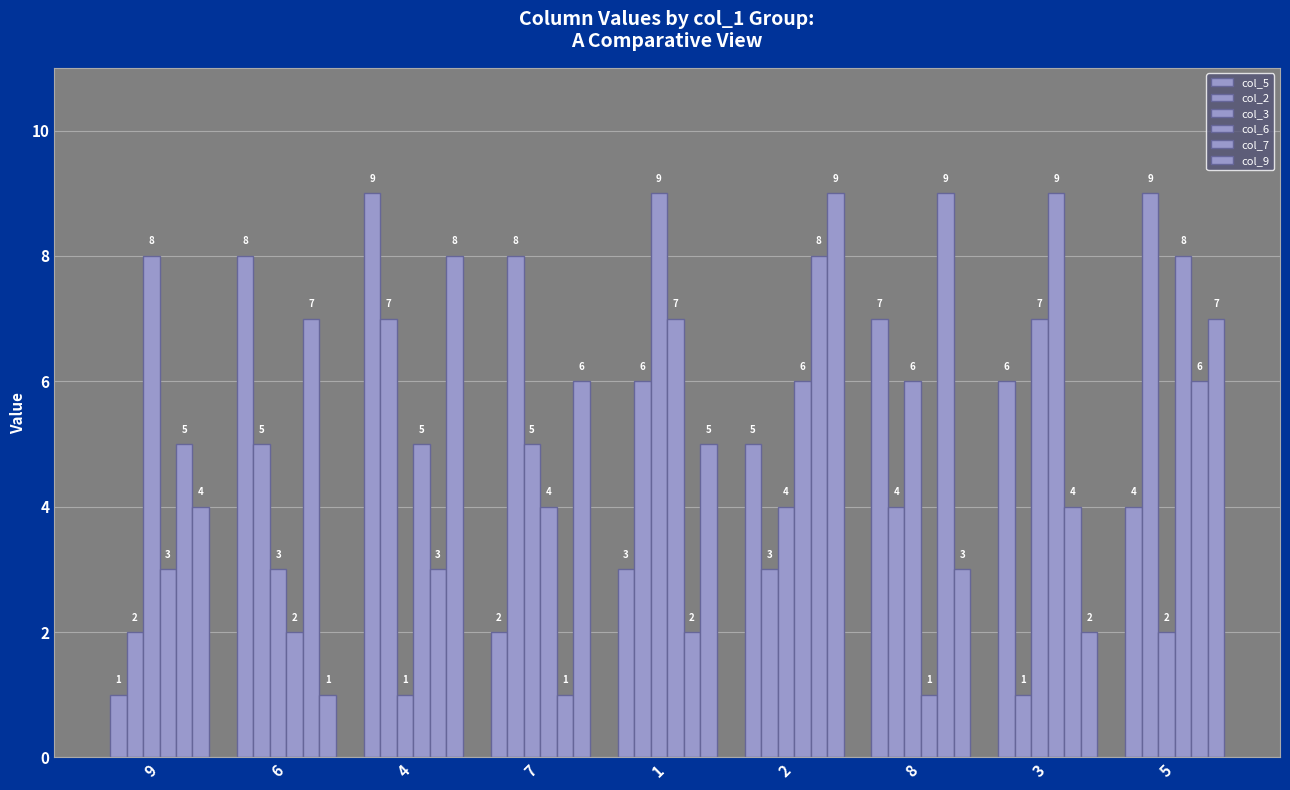

How many bars are there in total?

54